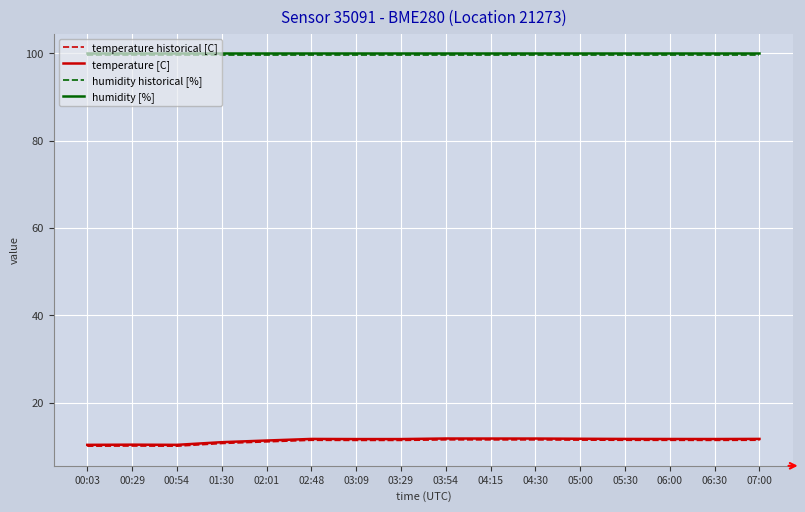

What is the spread (max minus min) of values at 04:15?

88.5